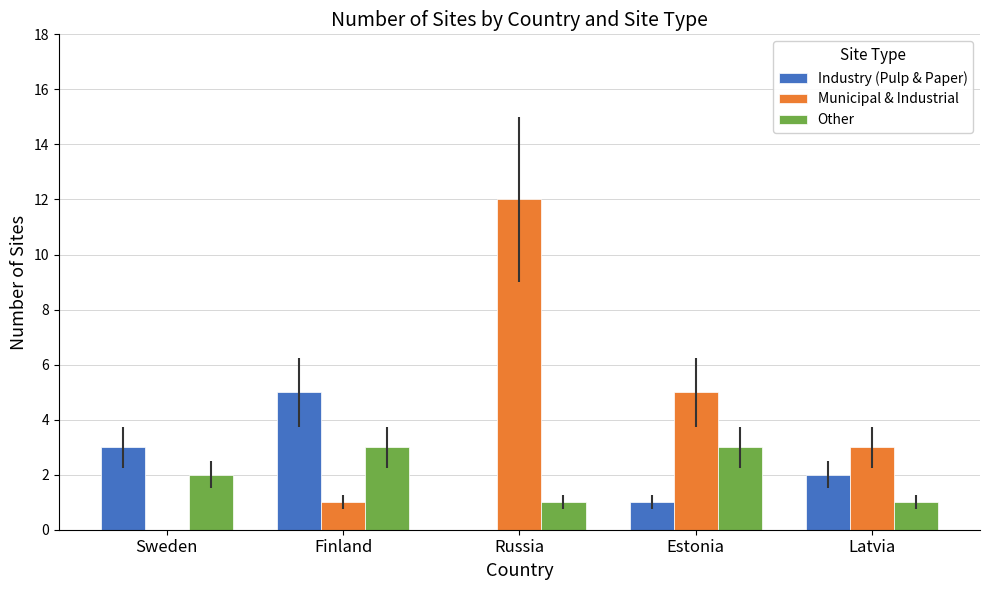

Count the number of categories in the chart.

5